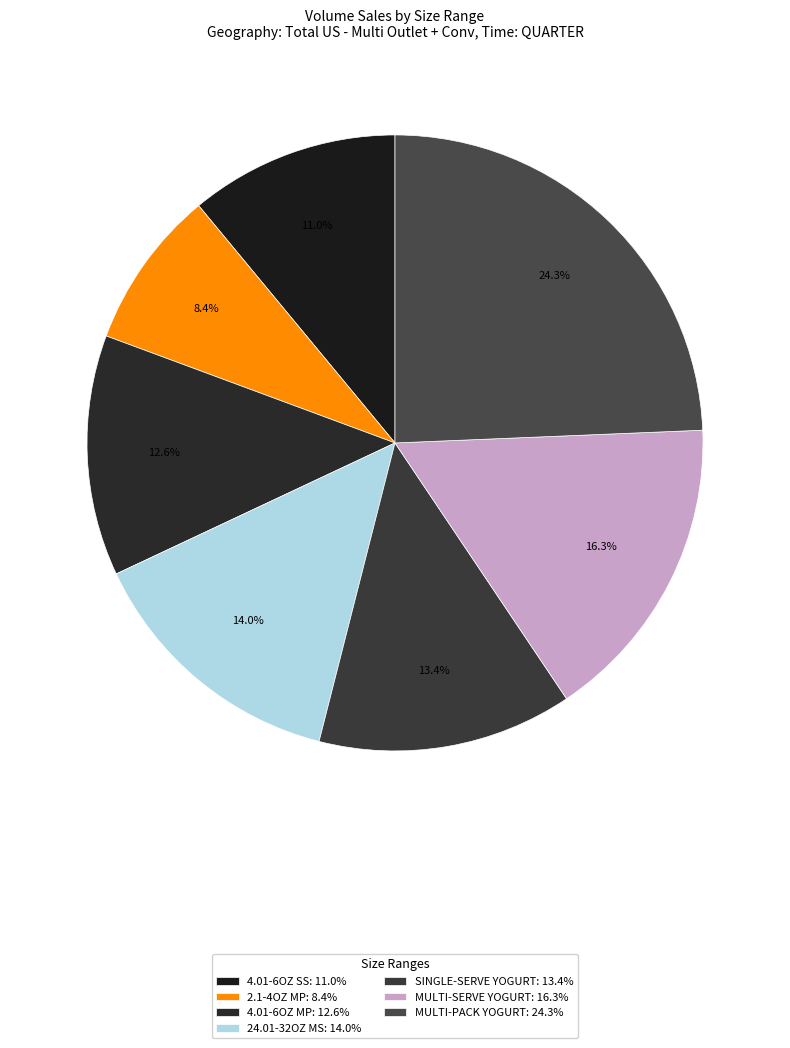

To the nearest percent, what is the difference between the 4.01-6OZ MP and MULTI-SERVE YOGURT slice percentages?

4%